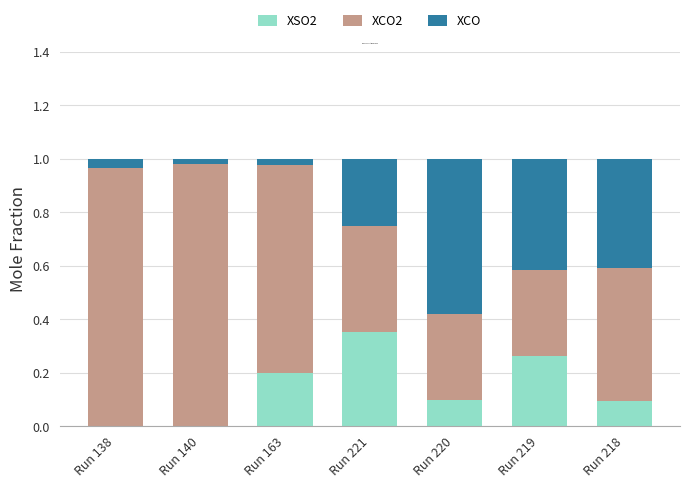

At which label does XSO2 reach its peak?

Run 221